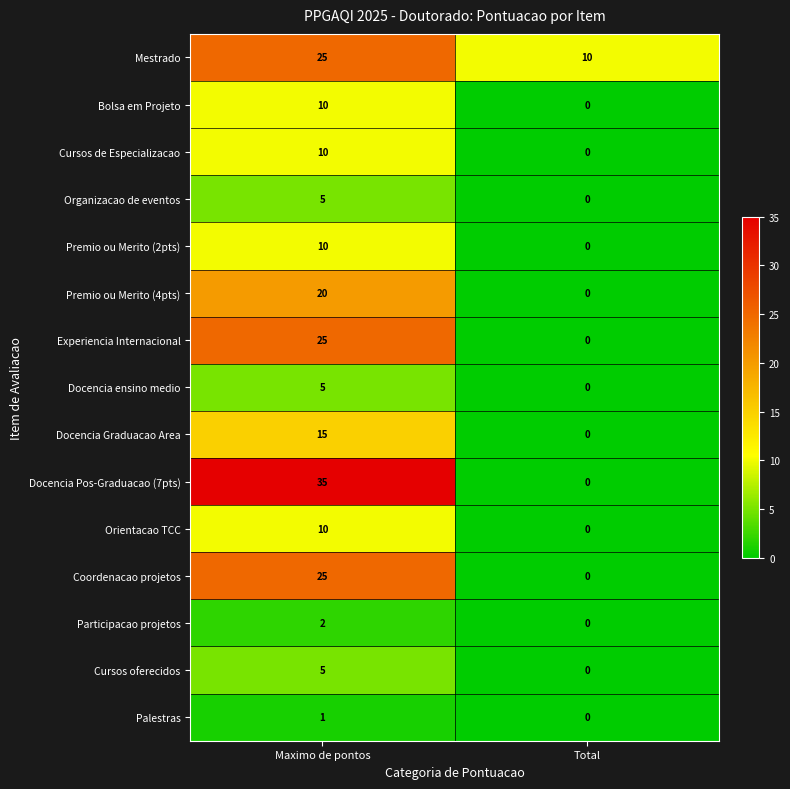

Is it true that Coordenacao projetos equals 11 at Total?

False